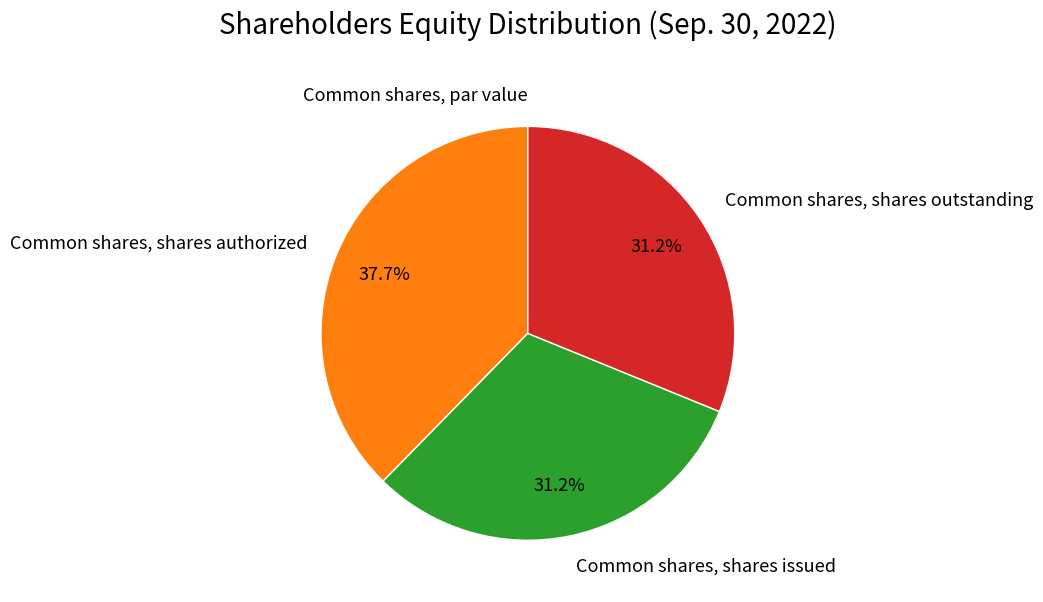

Is there a majority slice in this chart?

No